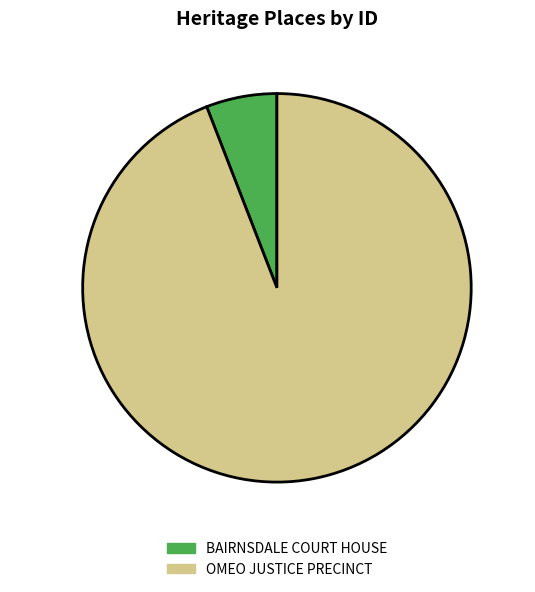

To the nearest percent, what is the difference between the OMEO JUSTICE PRECINCT and BAIRNSDALE COURT HOUSE slice percentages?

88%